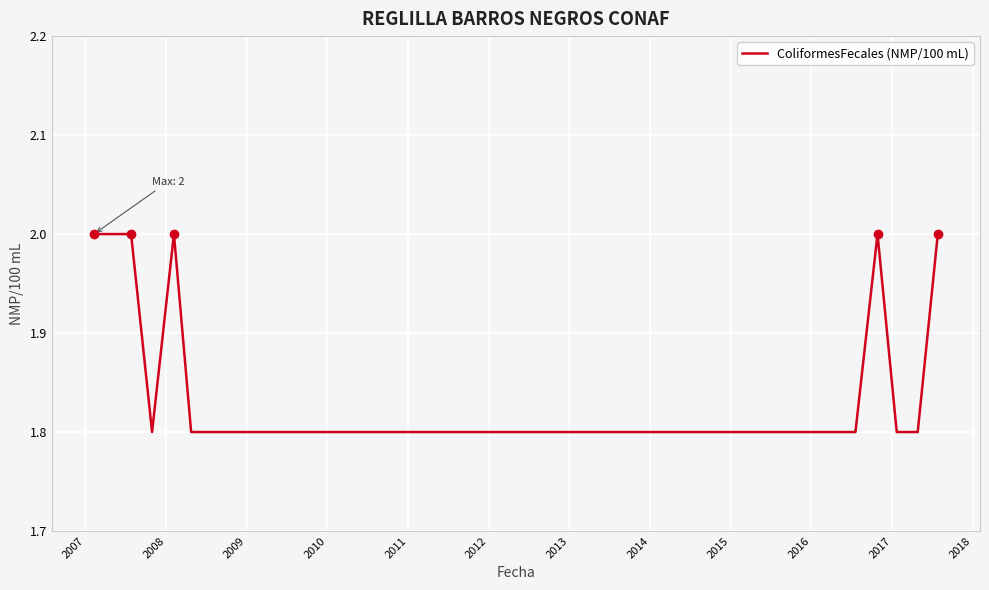

What is the smallest value displayed?

1.8